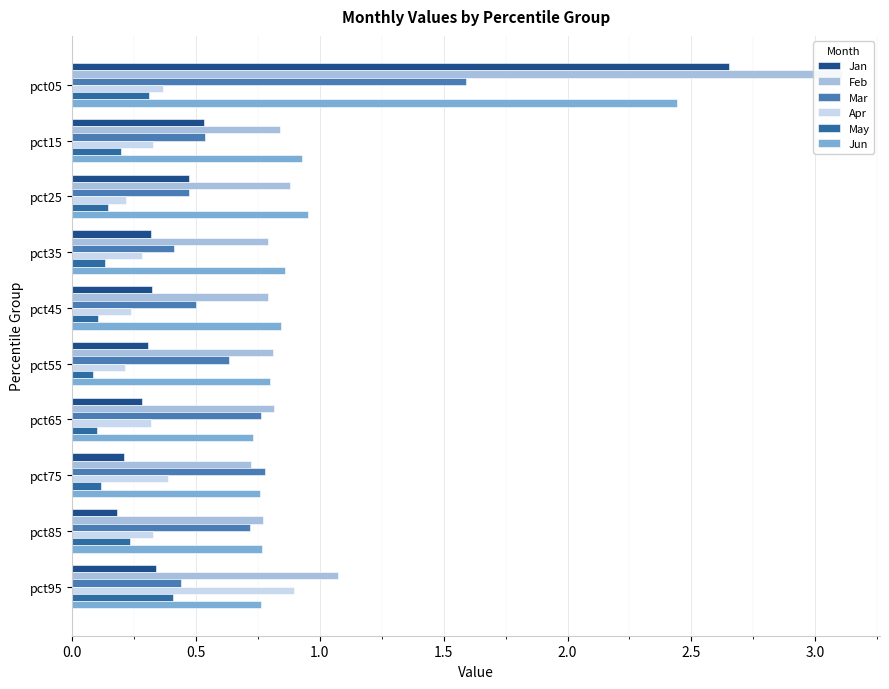

Reading left to right, what are all the values shown in this chart?

Jan: 2.7	0.5	0.5	0.3	0.3	0.3	0.3	0.2	0.2	0.3
Feb: 3.1	0.8	0.9	0.8	0.8	0.8	0.8	0.7	0.8	1.1
Mar: 1.6	0.5	0.5	0.4	0.5	0.6	0.8	0.8	0.7	0.4
Apr: 0.4	0.3	0.2	0.3	0.2	0.2	0.3	0.4	0.3	0.9
May: 0.3	0.2	0.1	0.1	0.1	0.1	0.1	0.1	0.2	0.4
Jun: 2.4	0.9	1.0	0.9	0.8	0.8	0.7	0.8	0.8	0.8